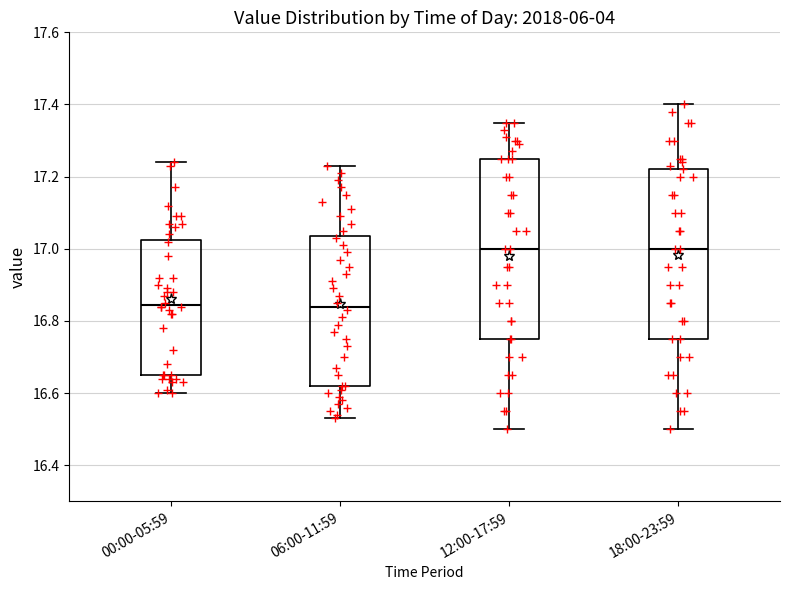

Where does the upper whisker of the box for 00:00-05:59 end on the y-axis? The values are not printed on the chart, so give them approximately, as read against the axis.

17.24